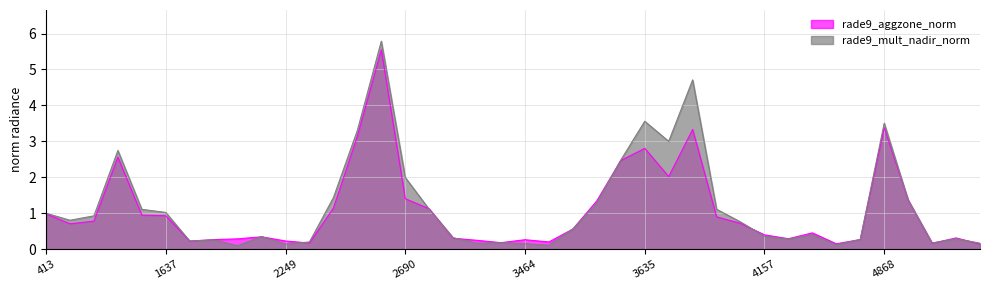

What is the sum of all rade9_aggzone_norm values?

43.0